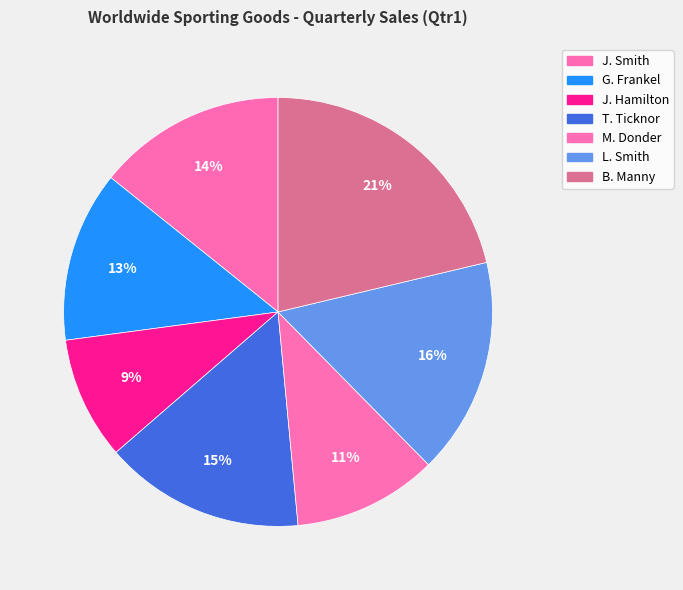

To the nearest percent, what portion does J. Smith represent?

14%